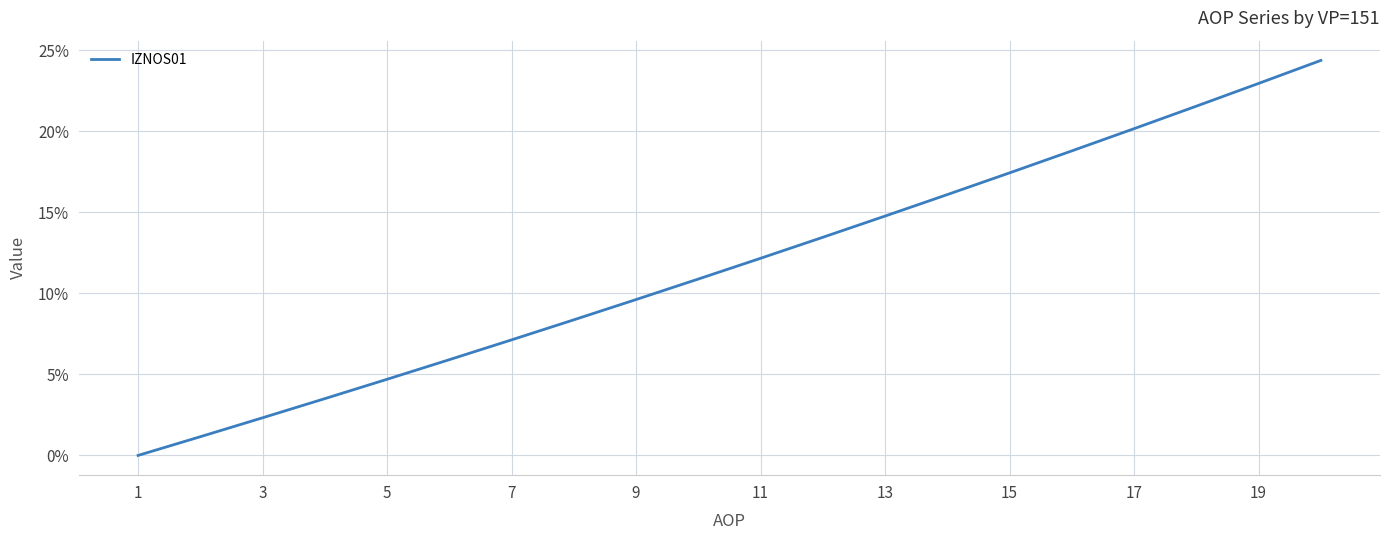

Does the chart display data point markers on the line(s)?

No